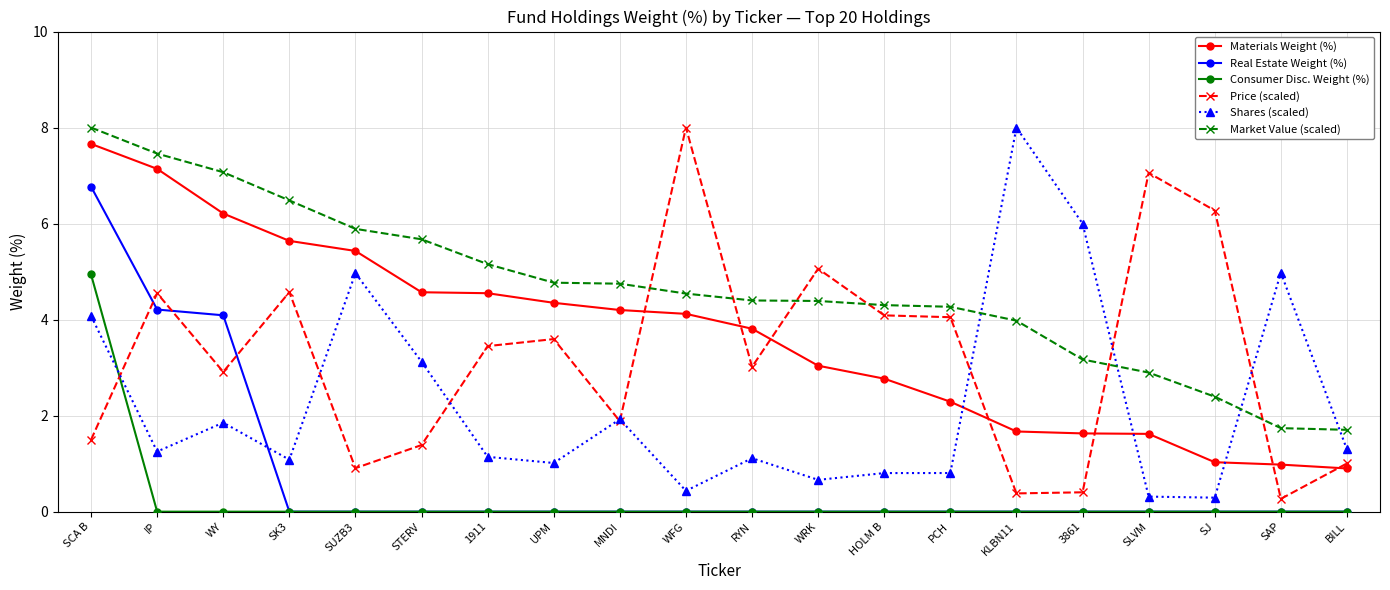

The Price (scaled) series shows 1.9 at MNDI. True or false?

True